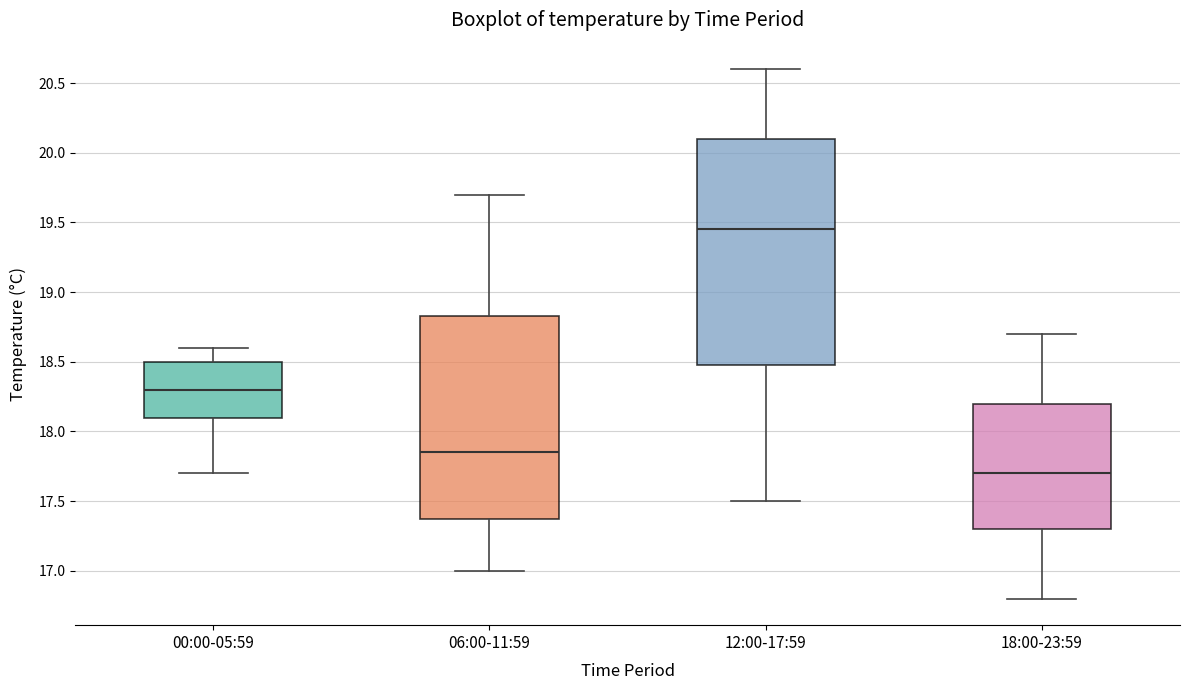

Reading left to right, read every box against the y-axis: the position of its median line, the range the box covers, and the ends of its whiskers. The values are not printed on the chart, so give them approximately, as read against the axis.

00:00-05:59: median 18.30, box 18.10 to 18.50, whiskers 17.70 to 18.60
06:00-11:59: median 17.85, box 17.40 to 18.85, whiskers 17.00 to 19.70
12:00-17:59: median 19.45, box 18.50 to 20.10, whiskers 17.50 to 20.60
18:00-23:59: median 17.70, box 17.30 to 18.20, whiskers 16.80 to 18.70